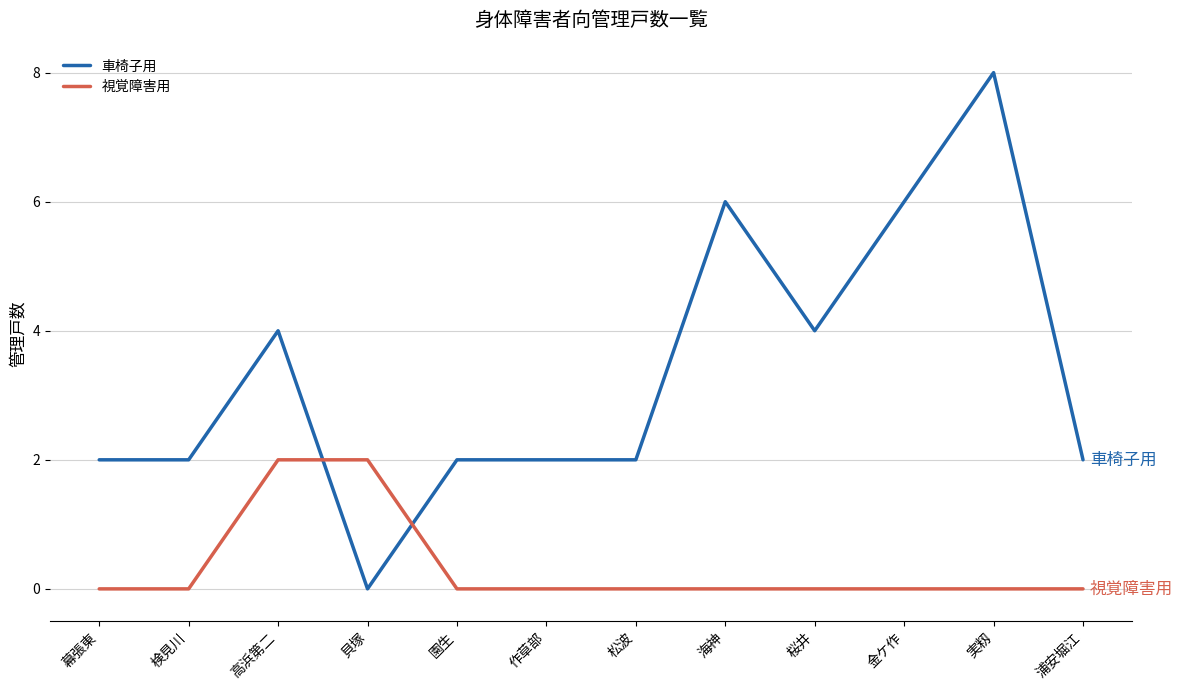

What is the maximum value shown in the chart?

8